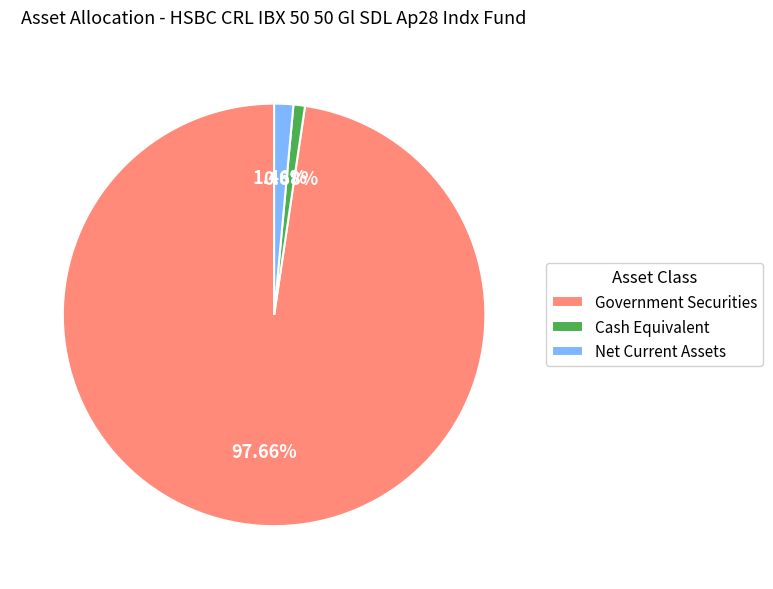

Which slice is the smallest?

Cash Equivalent